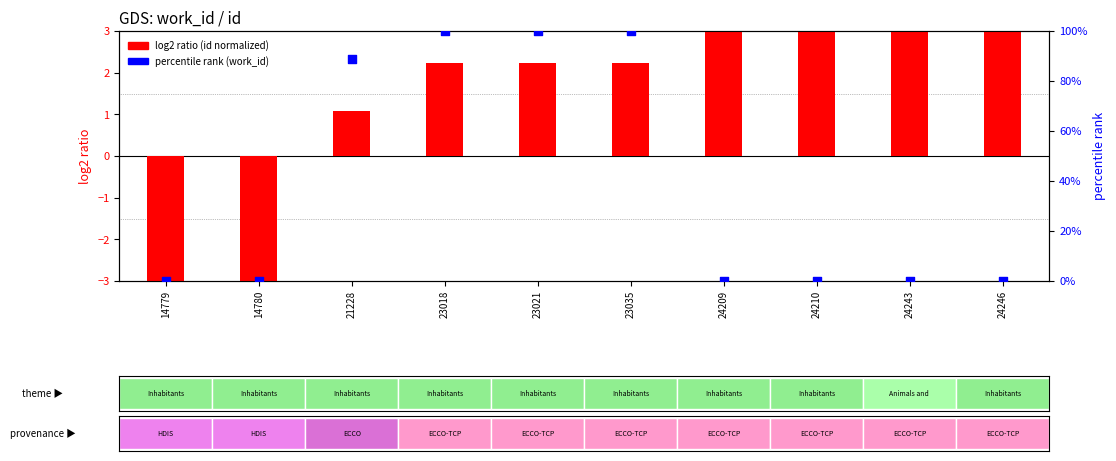

Is the value of log2 ratio (id normalized) at 23021 greater than the value of percentile rank (work_id) at 14779?

Yes